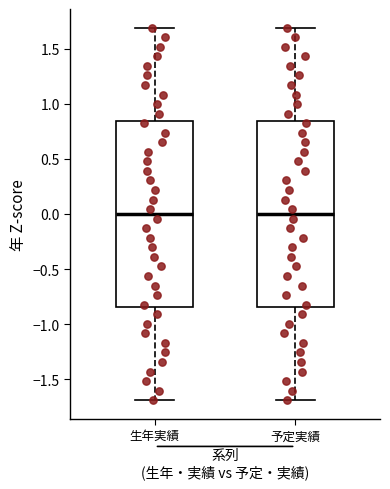

Reading left to right, transcribe this box plot: for each box, give where its median line is, the range the box spans, and where its two whiskers end, as read against the y-axis. The values are not printed on the chart, so give them approximately, as read against the axis.

生年実績: median 0.00, box -0.85 to 0.85, whiskers -1.70 to 1.70
予定実績: median 0.00, box -0.85 to 0.85, whiskers -1.70 to 1.70